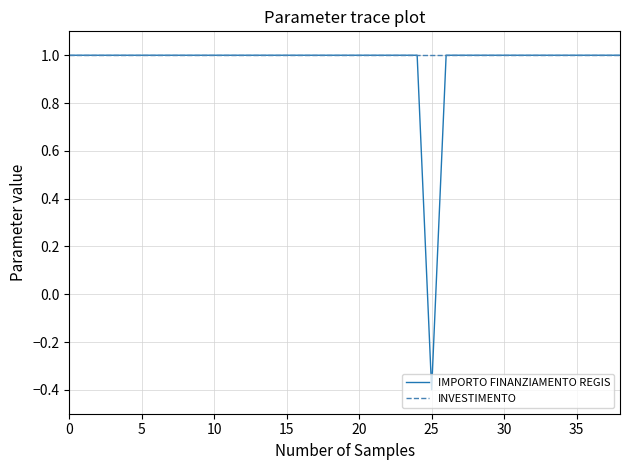

Which series has the largest range (max minus min)?

IMPORTO FINANZIAMENTO REGIS